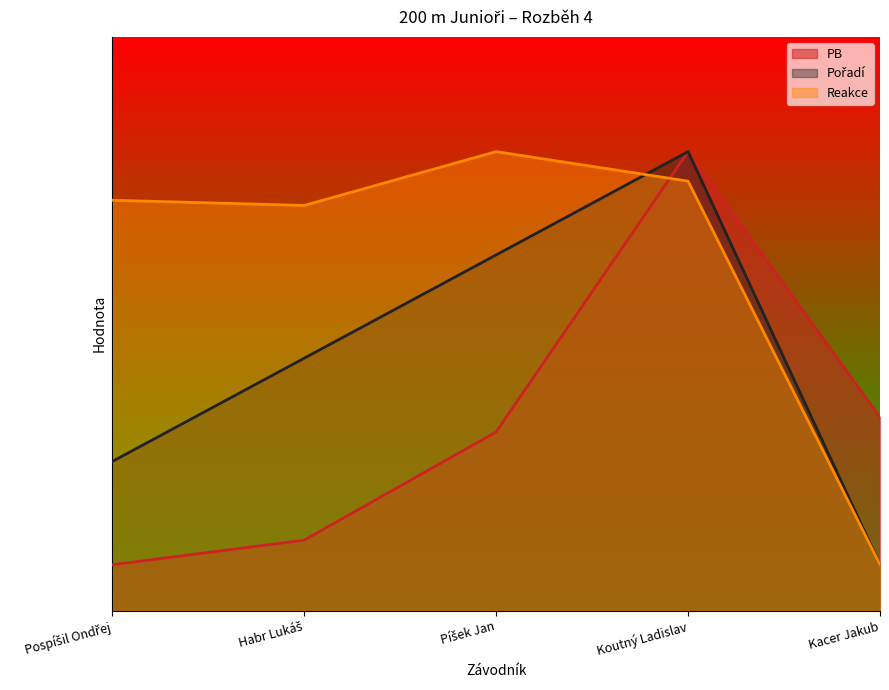

True or false: PB and Reakce cross at least once.

True